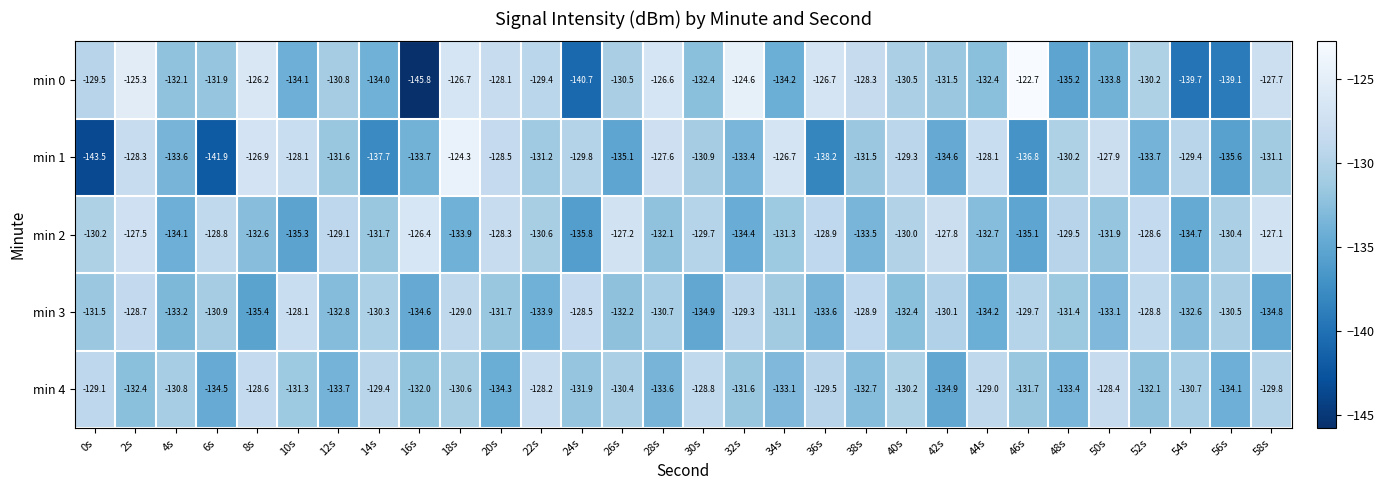

At which category is the sum across all series the highest?

2s